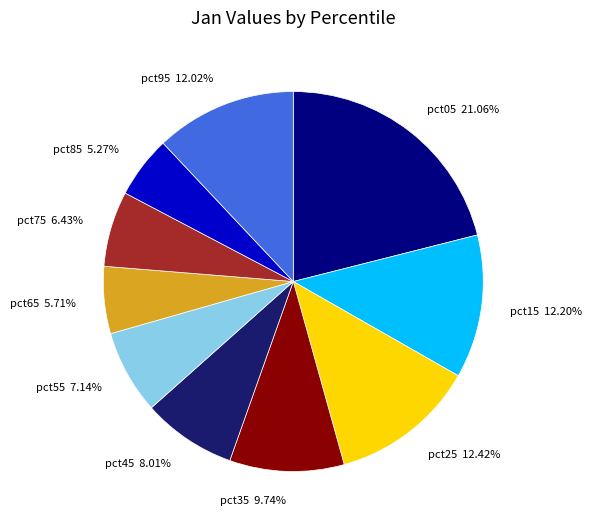

To the nearest percent, what is the average slice percentage?

10%